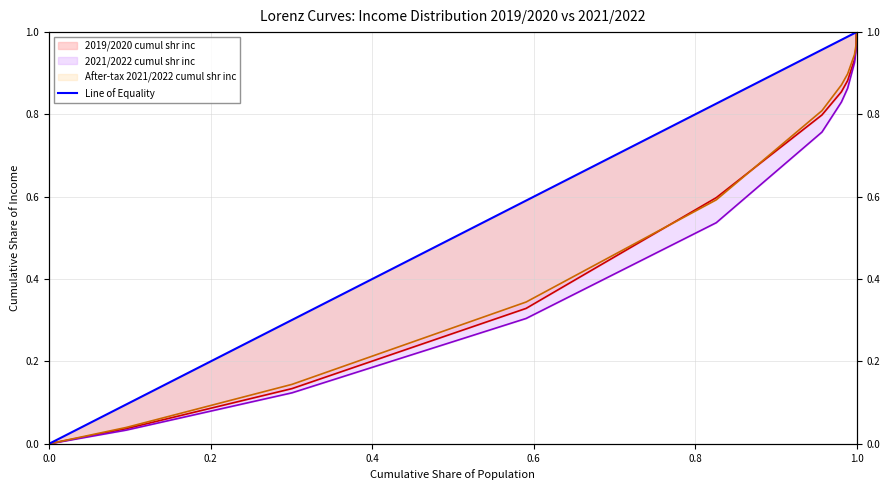

How many data points does each series have?

13